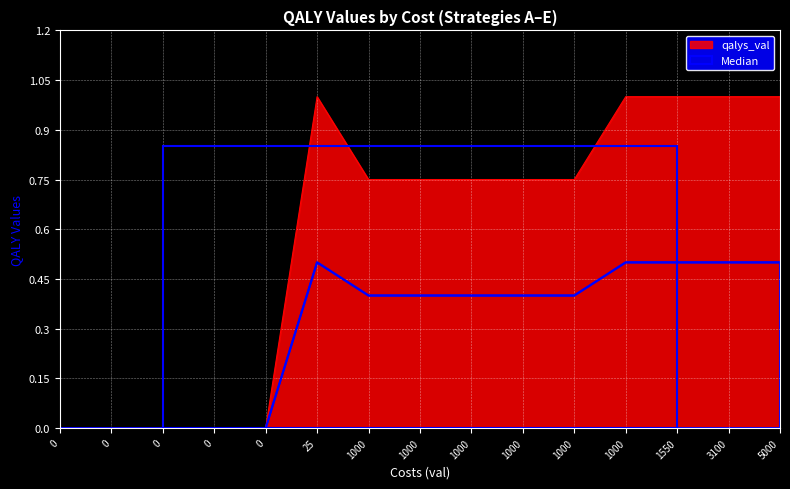

How many values in the qalys_val series exceed 0?

10